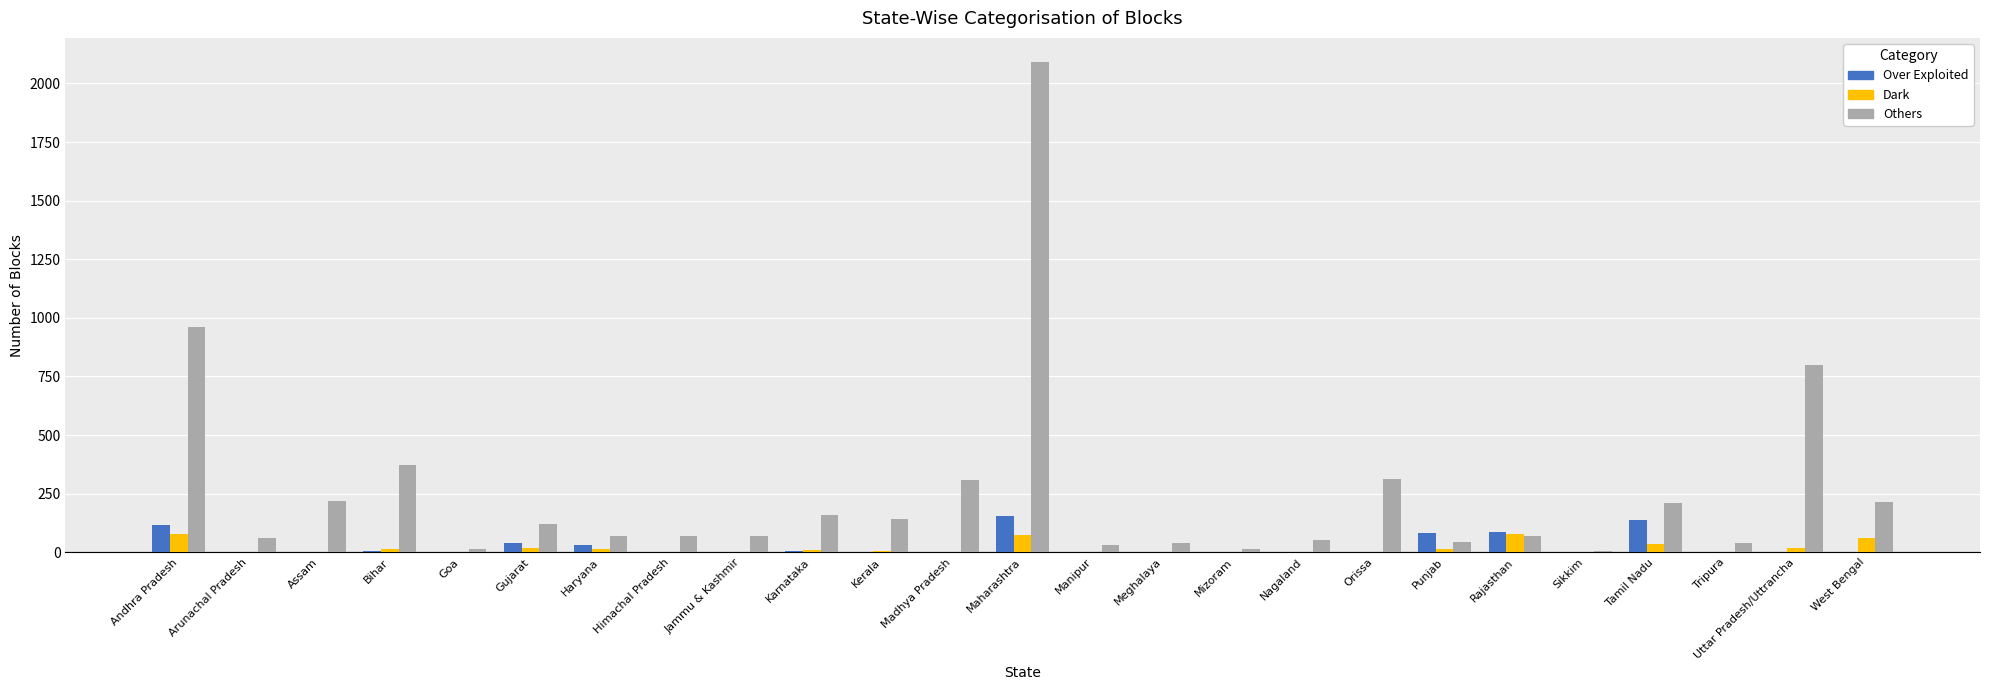

What is the highest value of the Over Exploited series?

154